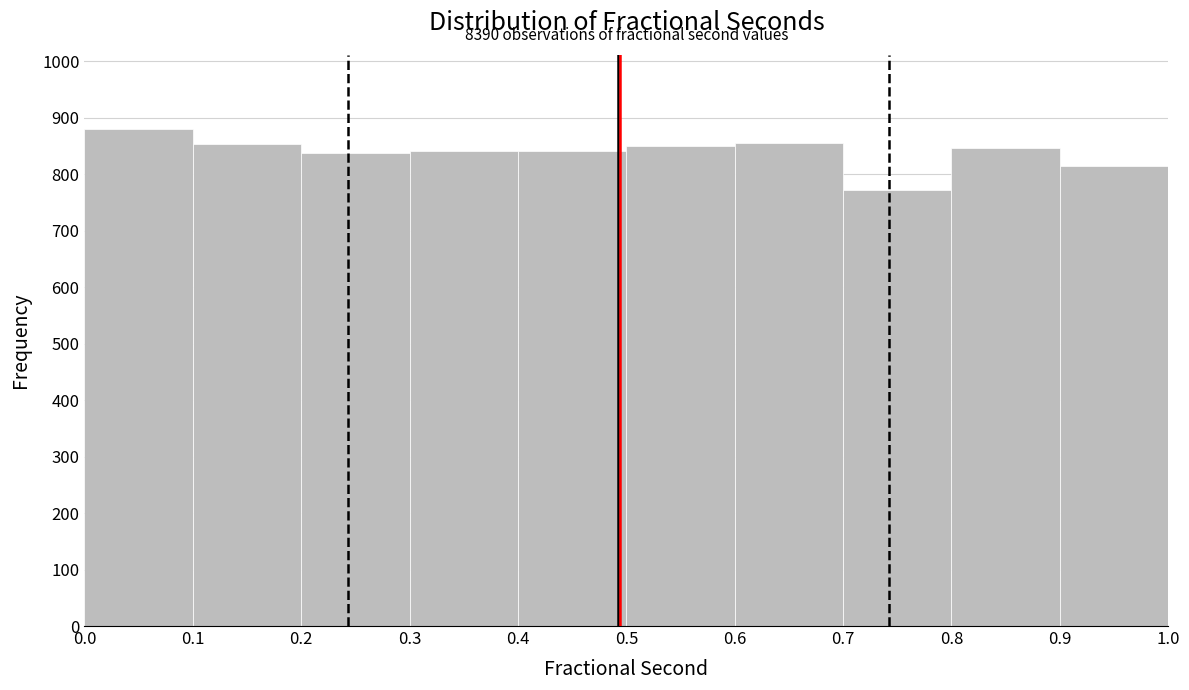

Which range on the x-axis has the tallest bar?

0.0 to 0.1